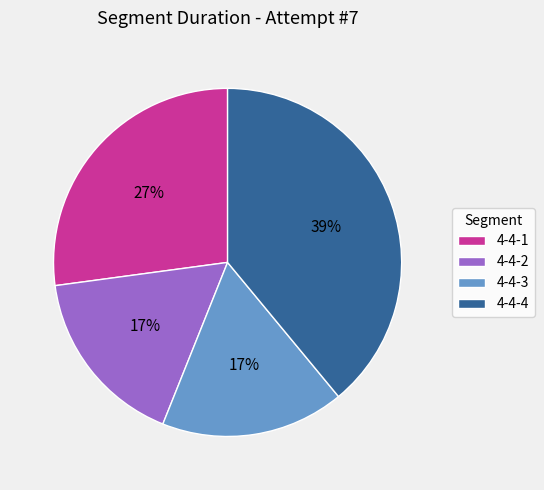

Is the sum of 4-4-4 and 4-4-2 greater than half?

Yes